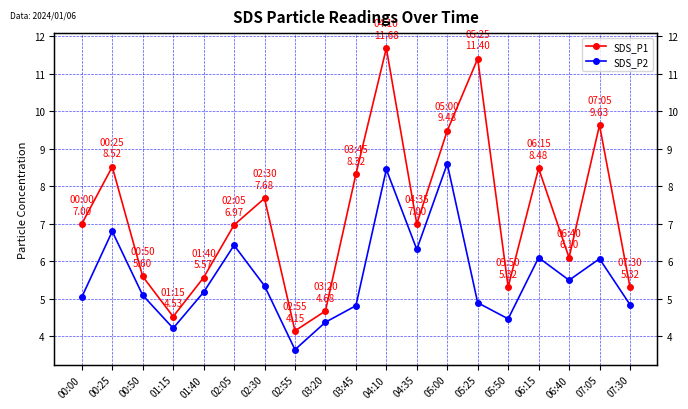

True or false: SDS_P2 and SDS_P1 intersect in this chart.

False